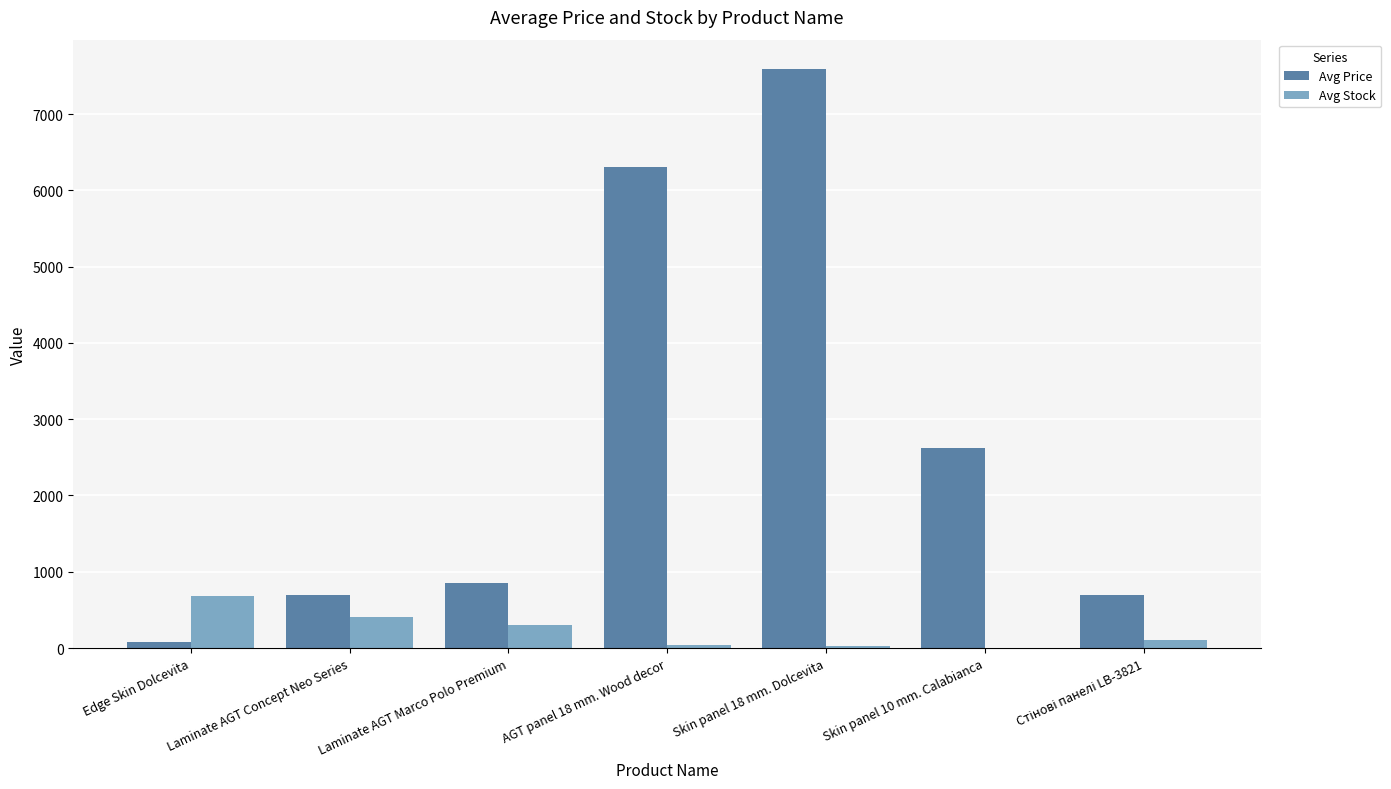

What value does the Avg Price series have at Laminate AGT Marco Polo Premium?

848.4